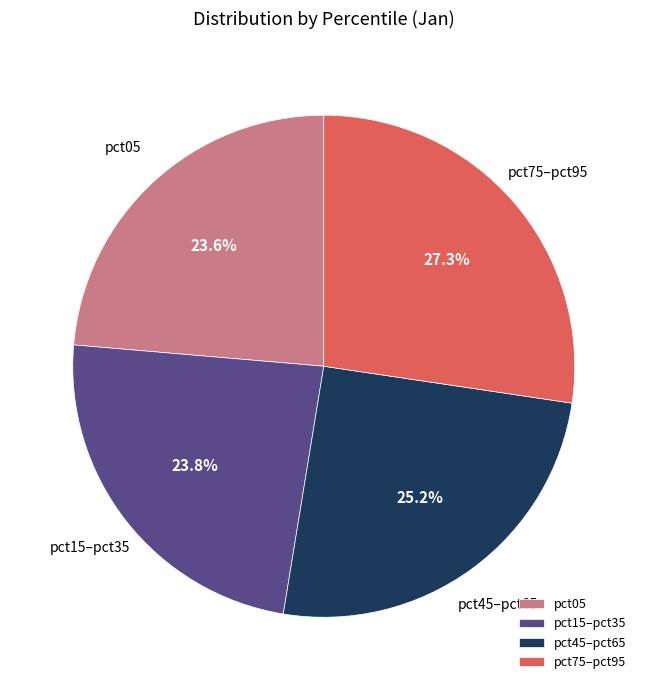

Which category has the biggest portion of the pie?

pct75–pct95